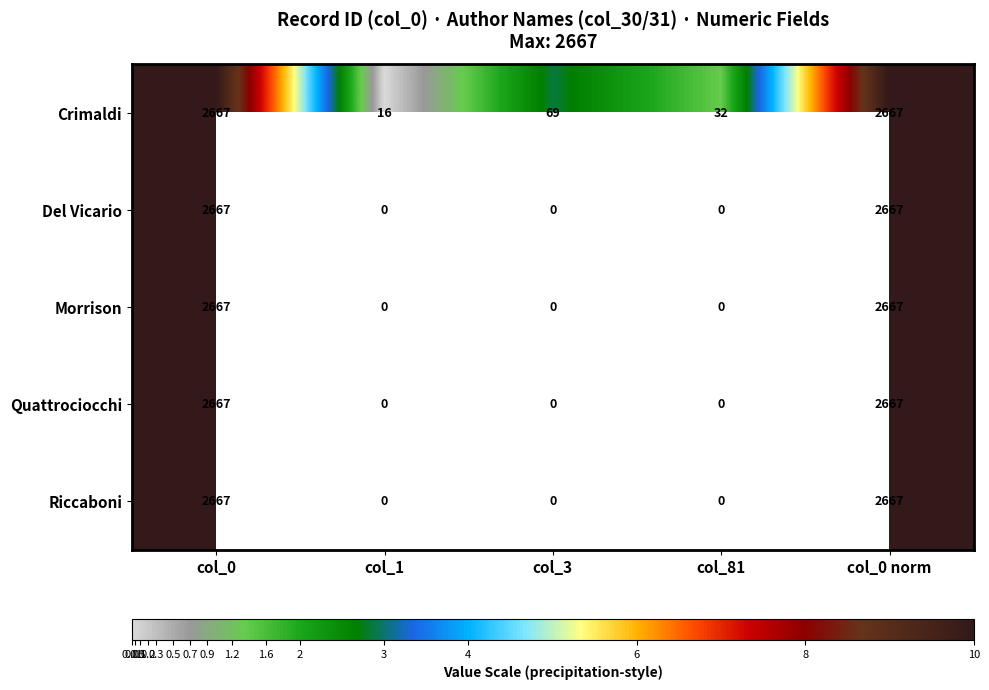

Which label corresponds to the smallest value in the chart?

col_1